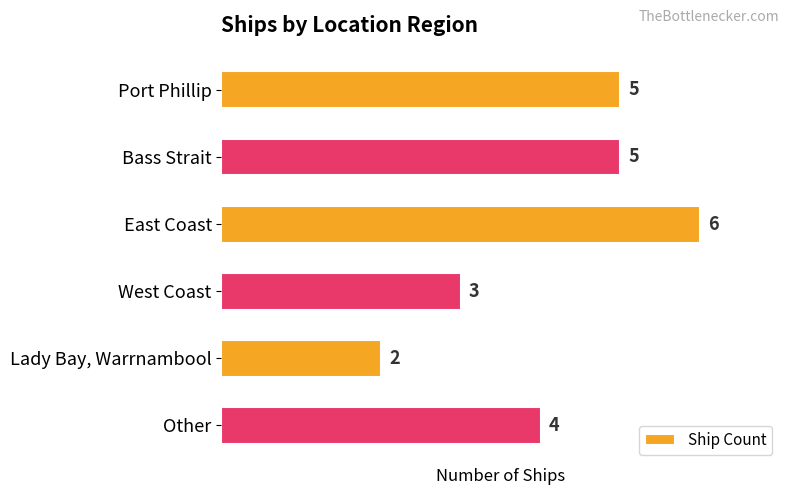

How many data points are less than 5?

3